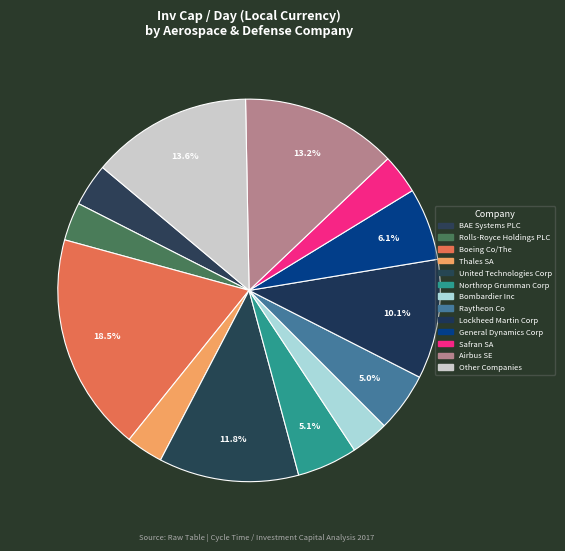

How many slices are in this pie chart?

13